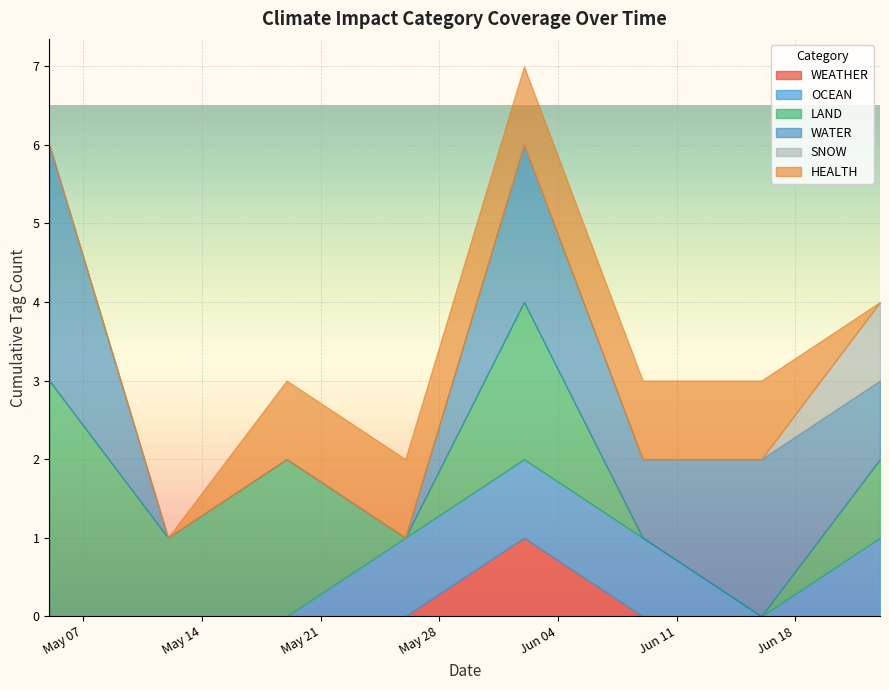

True or false: WEATHER has a value of 0 at 2024-06-10.

False